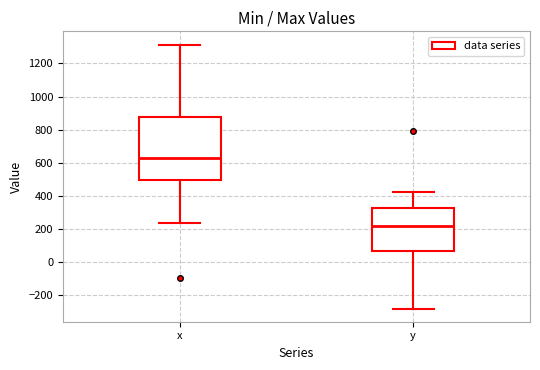

Comparing the boxes themselves (not the whiskers), which one is the tallest?

x